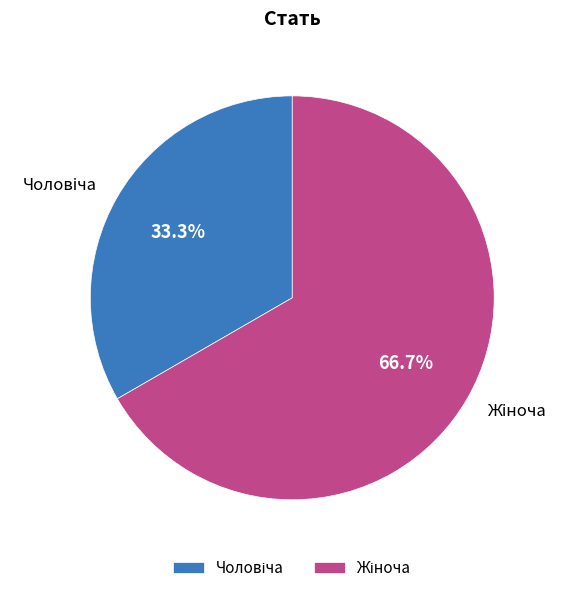

Is there any slice that represents more than half of the pie?

Yes